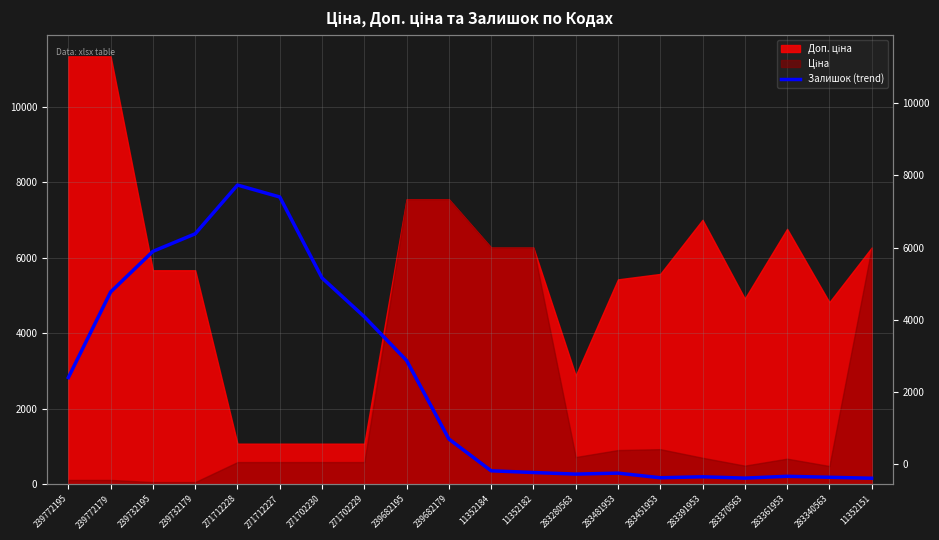

What is the minimum value shown in the chart?

158.2